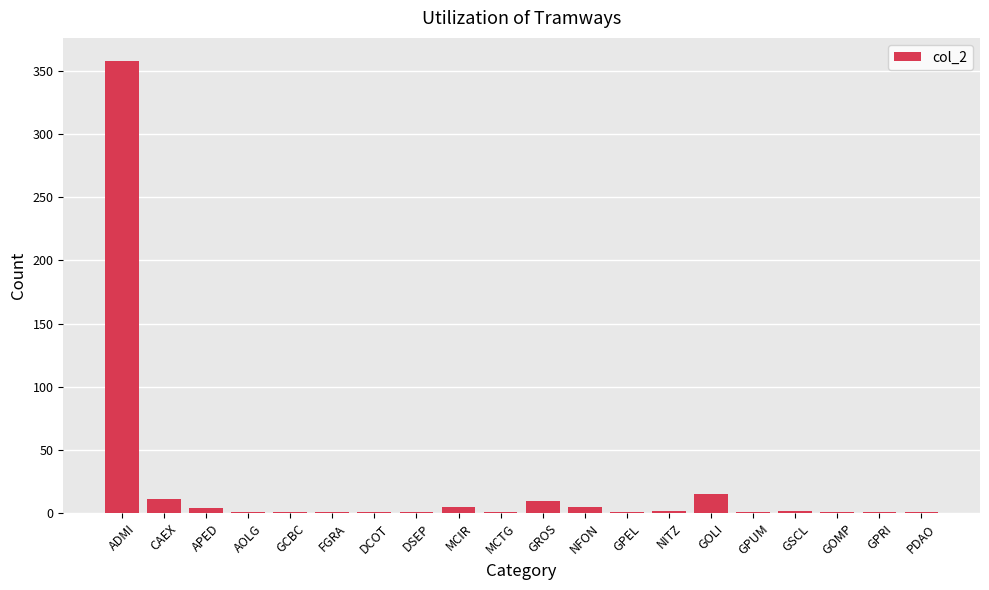

Is it true that the value at ADMI is 230?

False